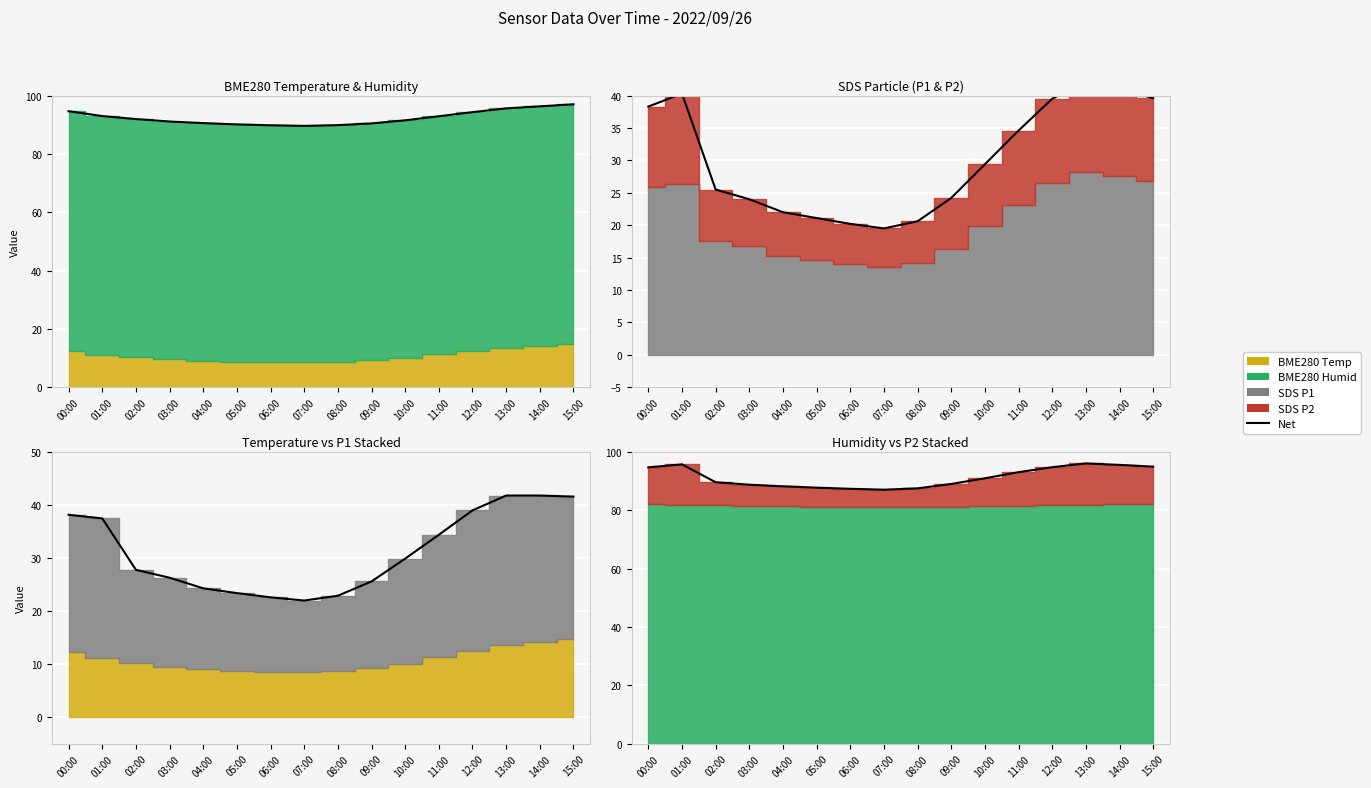

True or false: the data shows 156.2 at 12:00.

False